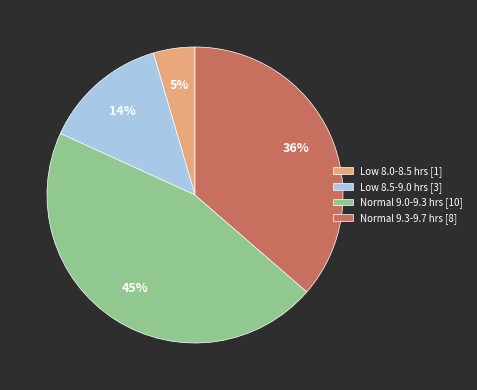

Is there a majority slice in this chart?

No